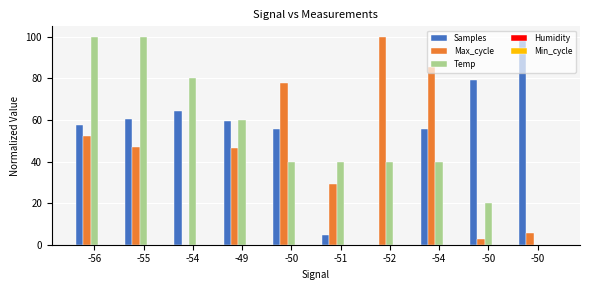

Which category has the highest value across all series?

-50